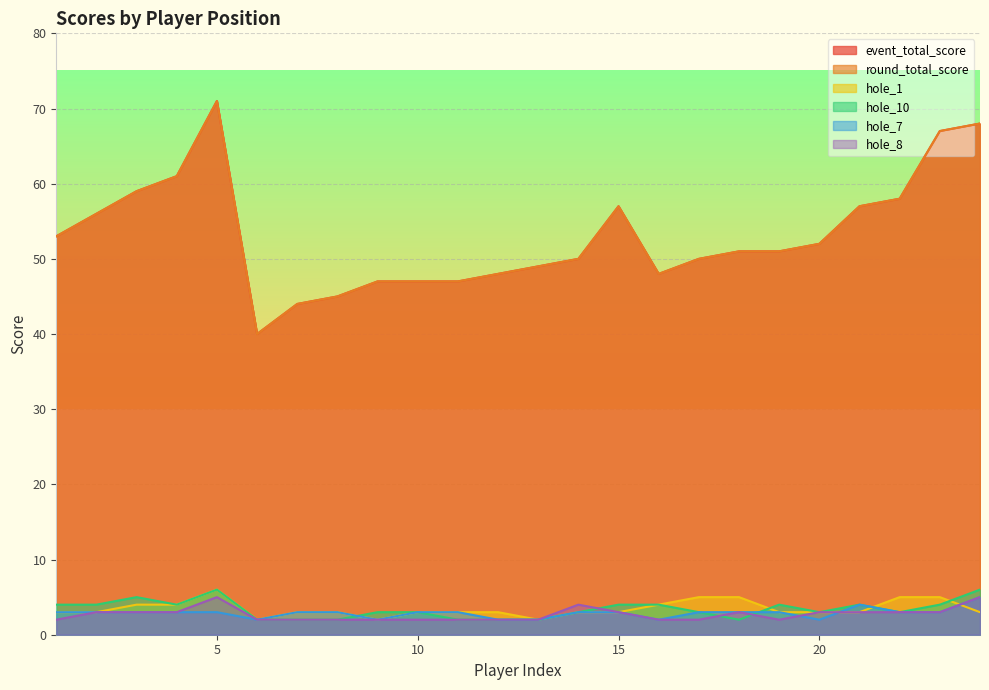

What is the label of the 22nd point from the right?

3